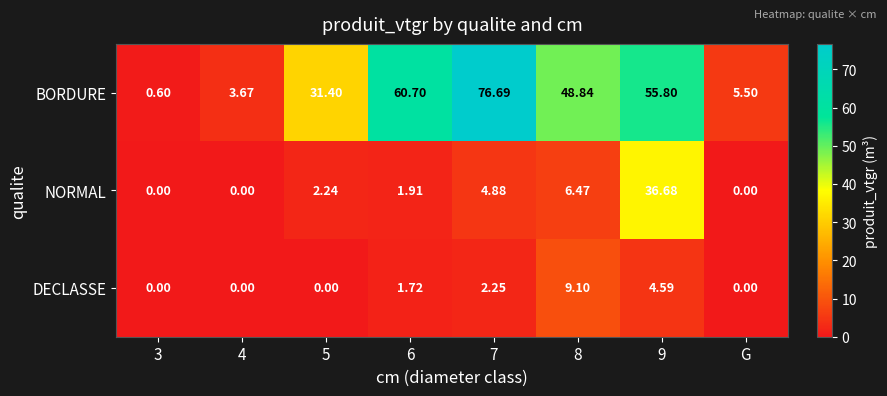

How many values in DECLASSE are above zero?

4